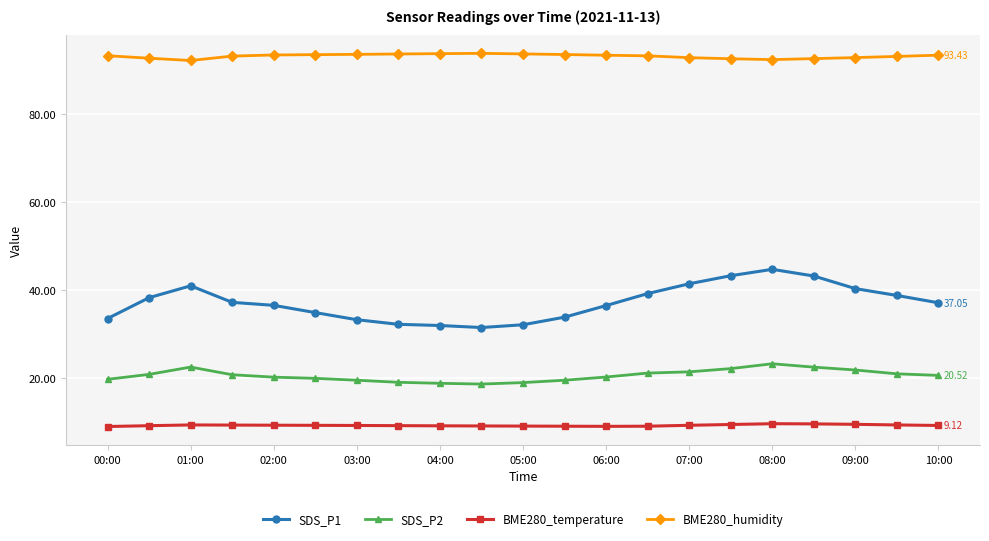

Which series has the largest total across all categories?

BME280_humidity